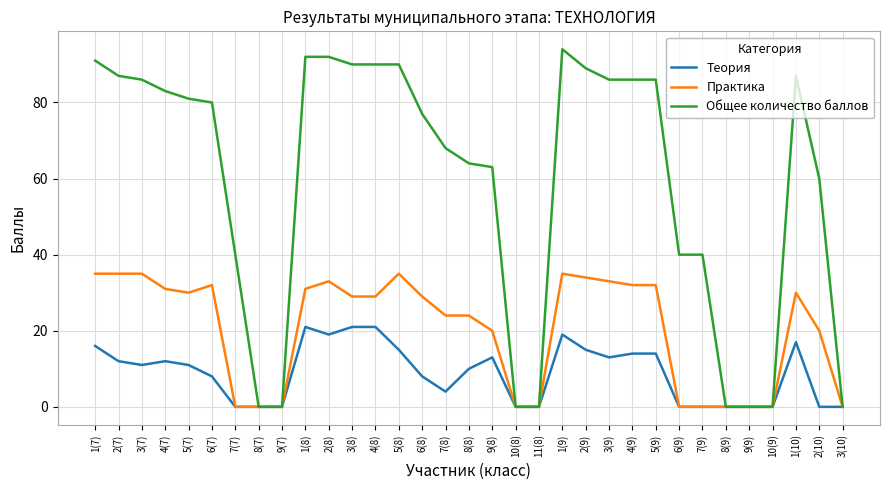

What is the difference between the Практика values at 9(8) and 8(8)?

4